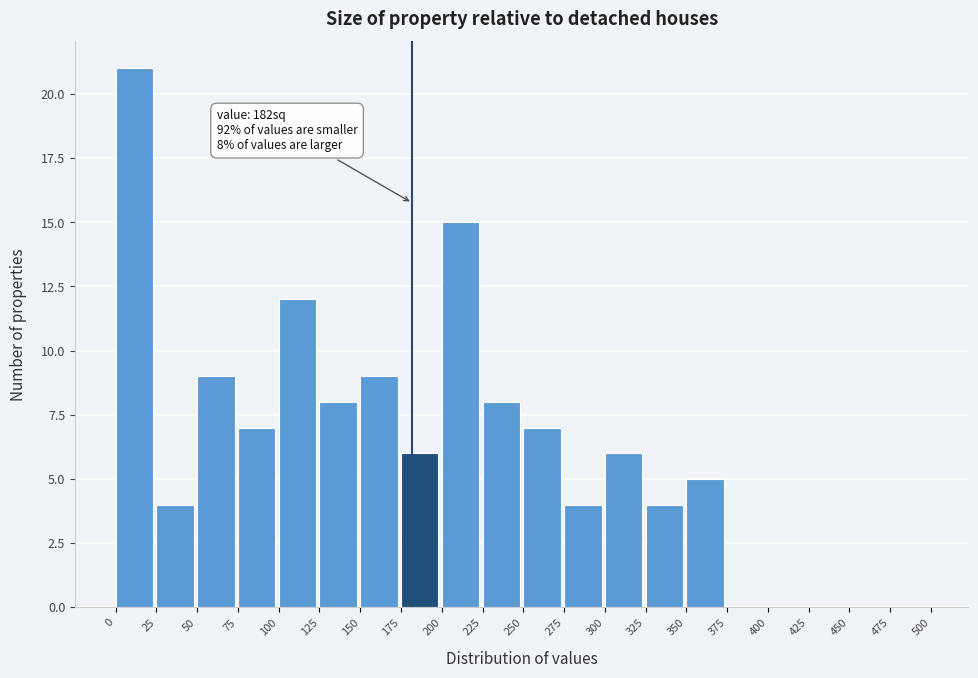

Which range on the x-axis has the tallest bar?

0 to 25